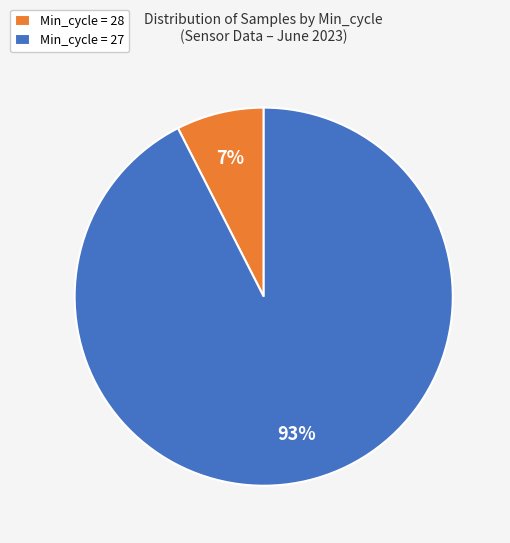

How many segments does this pie chart have?

2